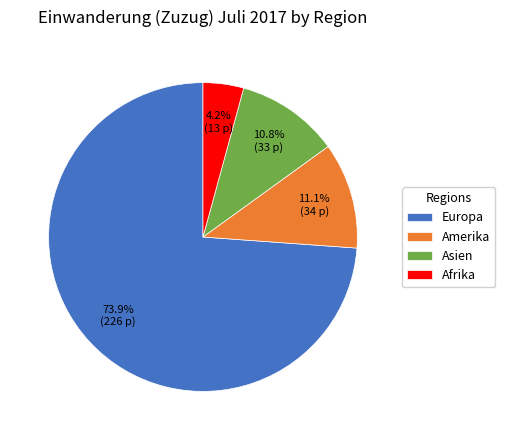

Is there a majority slice in this chart?

Yes